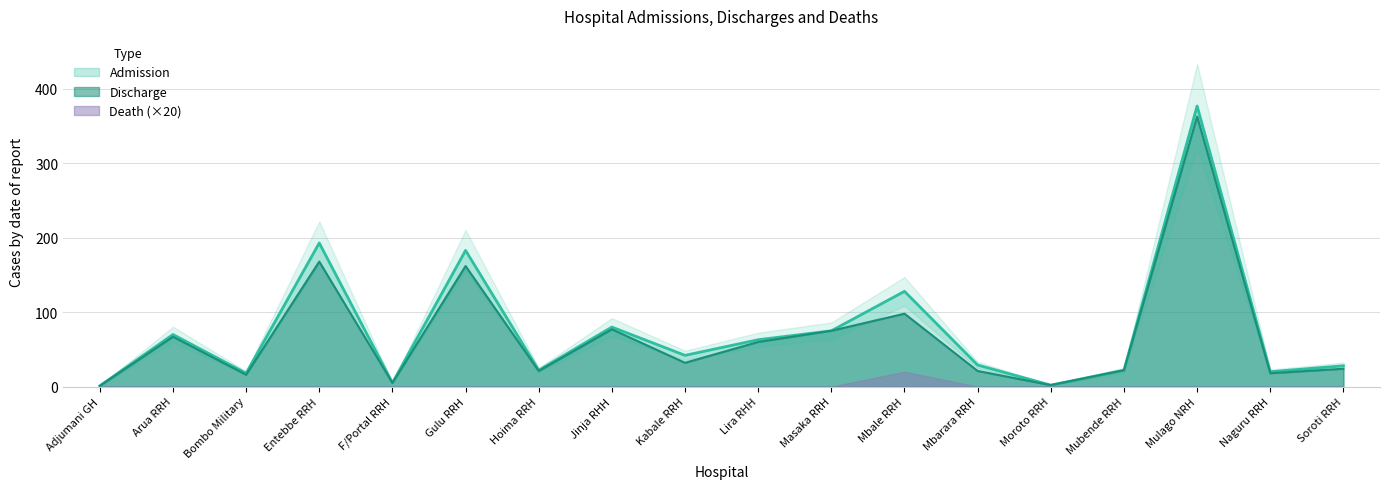

True or false: Admission has a value of 15 at Kabale RRH.

False